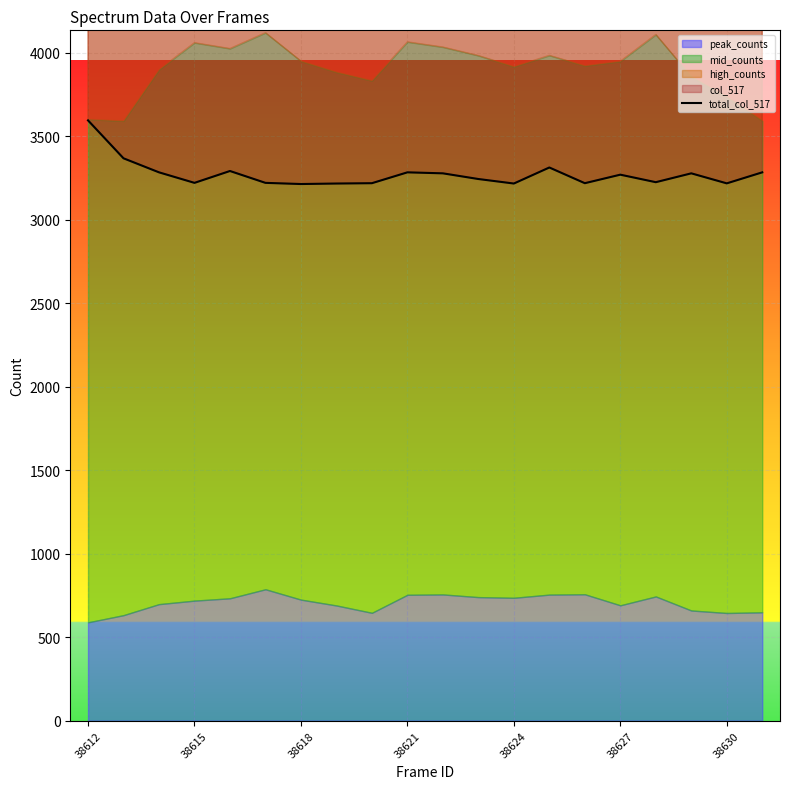

Which label corresponds to the largest value in the chart?

38612